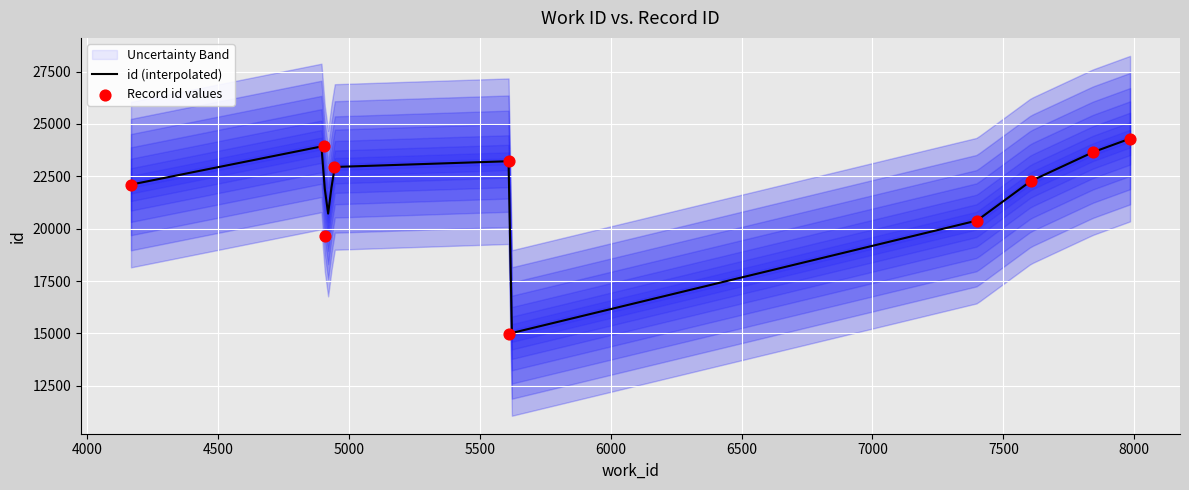

Which has a higher value, 23648 or 22106?

23648